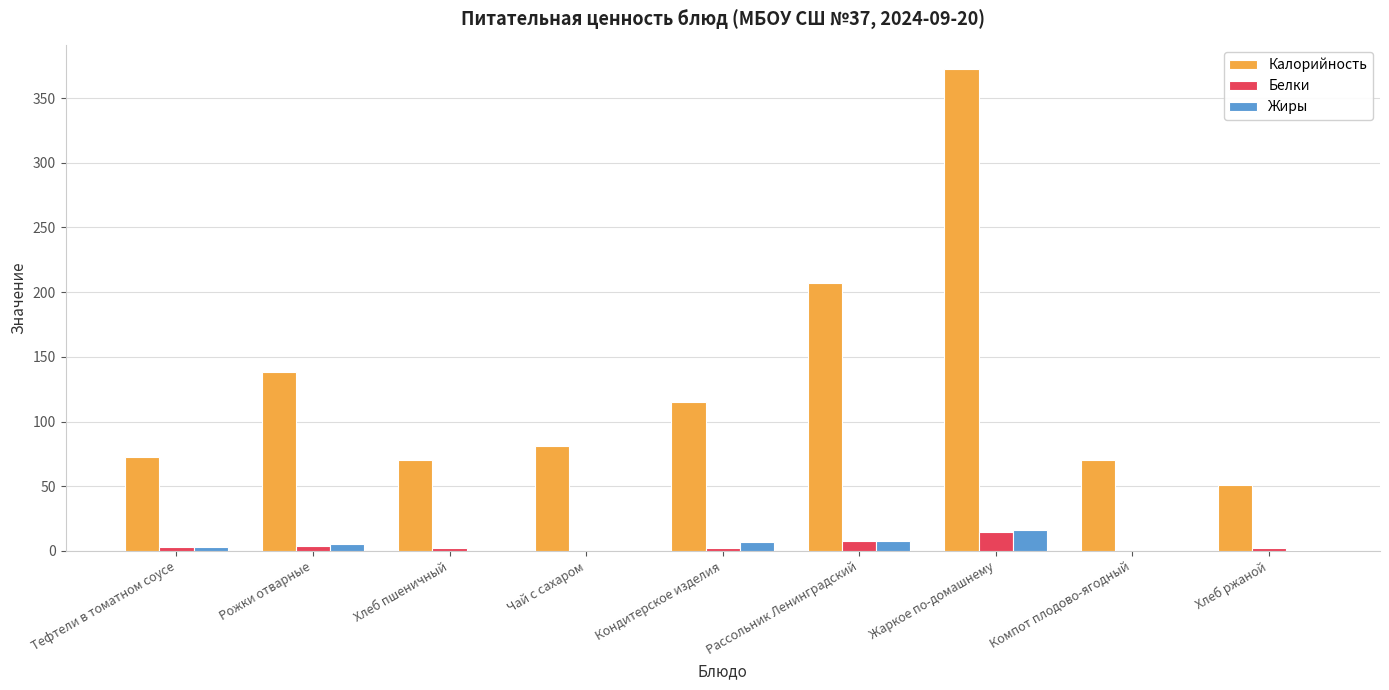

Where is Белки nearest to the value 7?

Рассольник Ленинградский